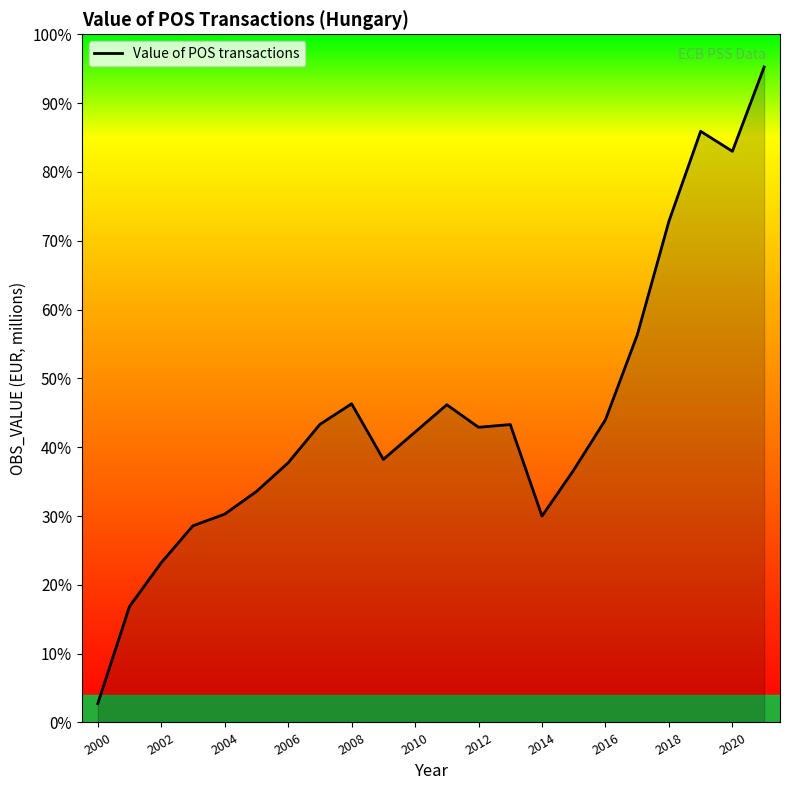

Does the chart have visible grid lines?

No